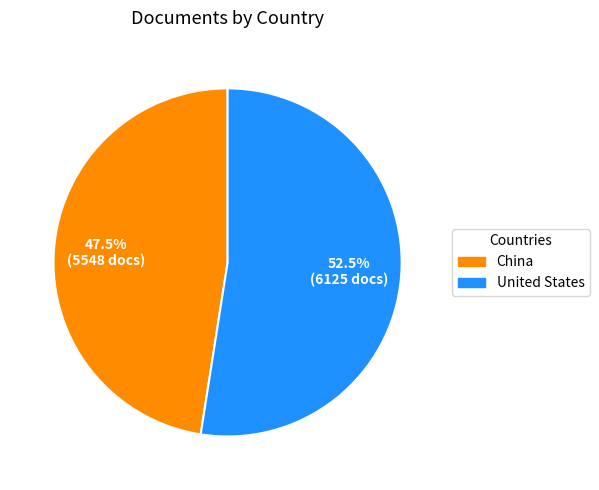

Between China and United States, which is larger?

United States